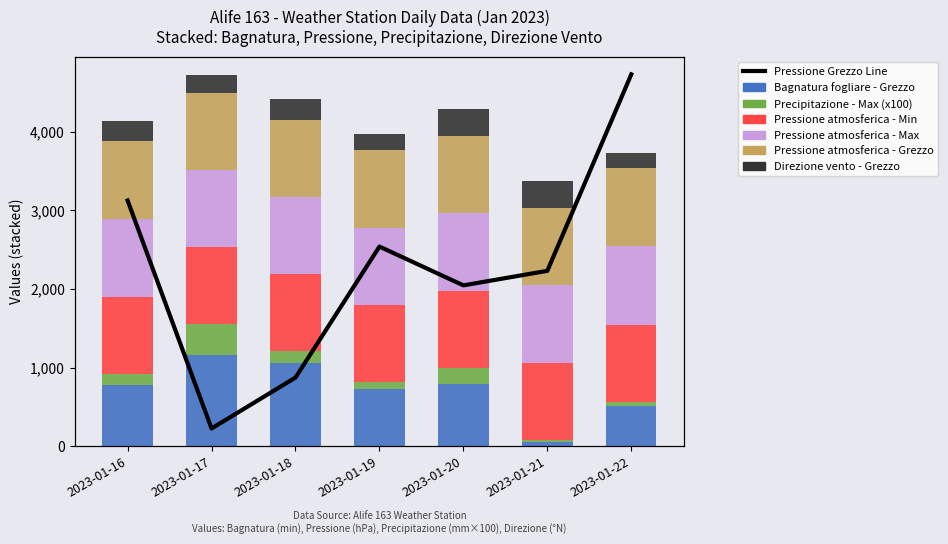

What is the average value of the Pressione atmosferica - Min series?

979.0